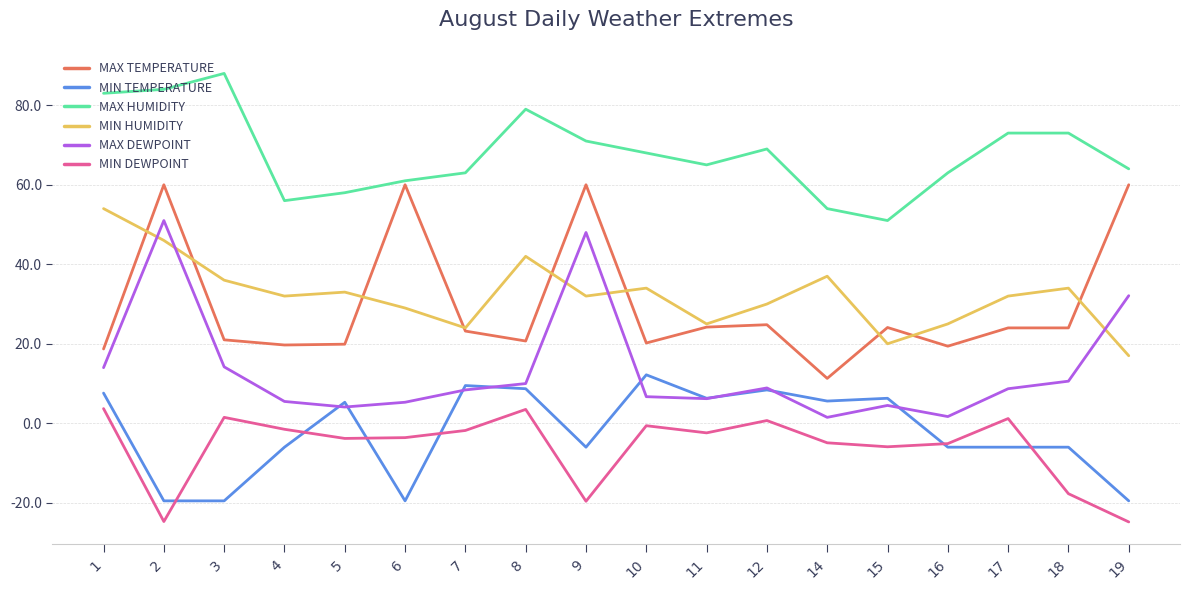

Rank the series by their maximum value, from lowest to highest.

MIN DEWPOINT, MIN TEMPERATURE, MAX DEWPOINT, MIN HUMIDITY, MAX TEMPERATURE, MAX HUMIDITY